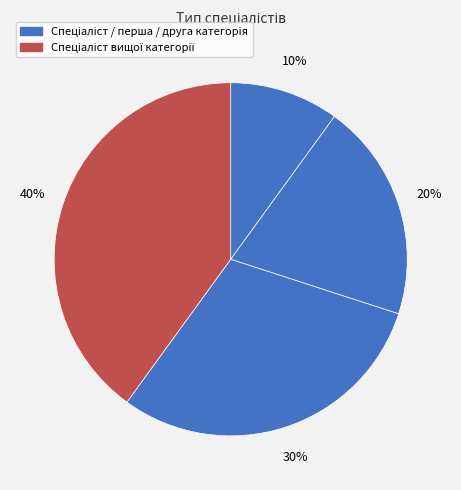

How many slices are in this pie chart?

4